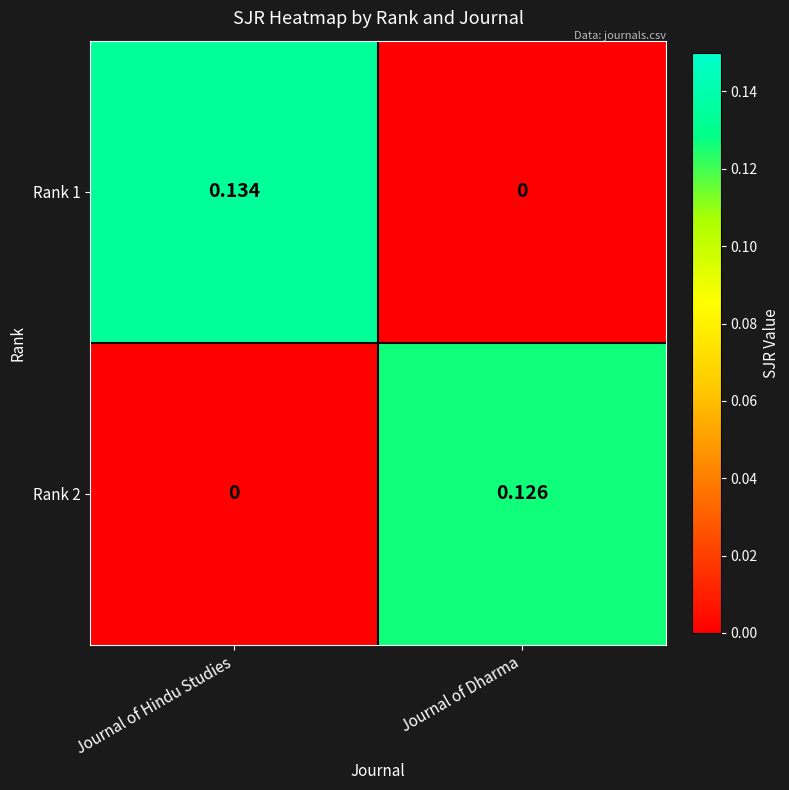

At which category is the sum across all series the highest?

Journal of Hindu Studies